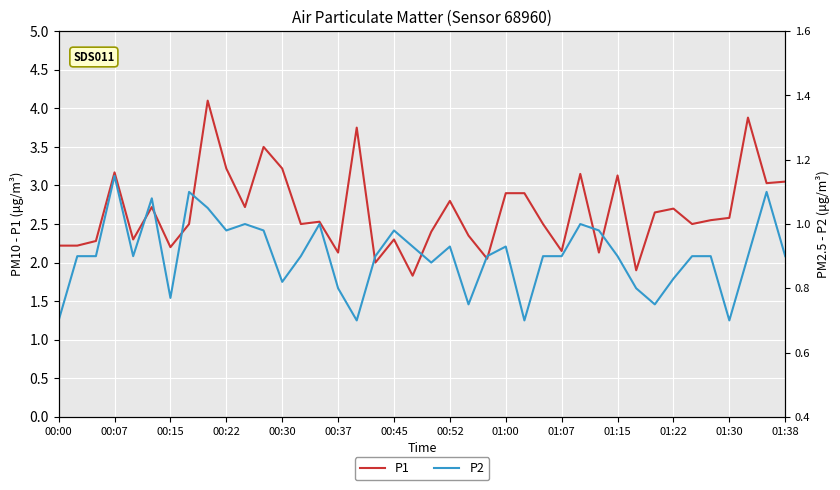

True or false: P1 has a value of 3.0 at 01:38.

True